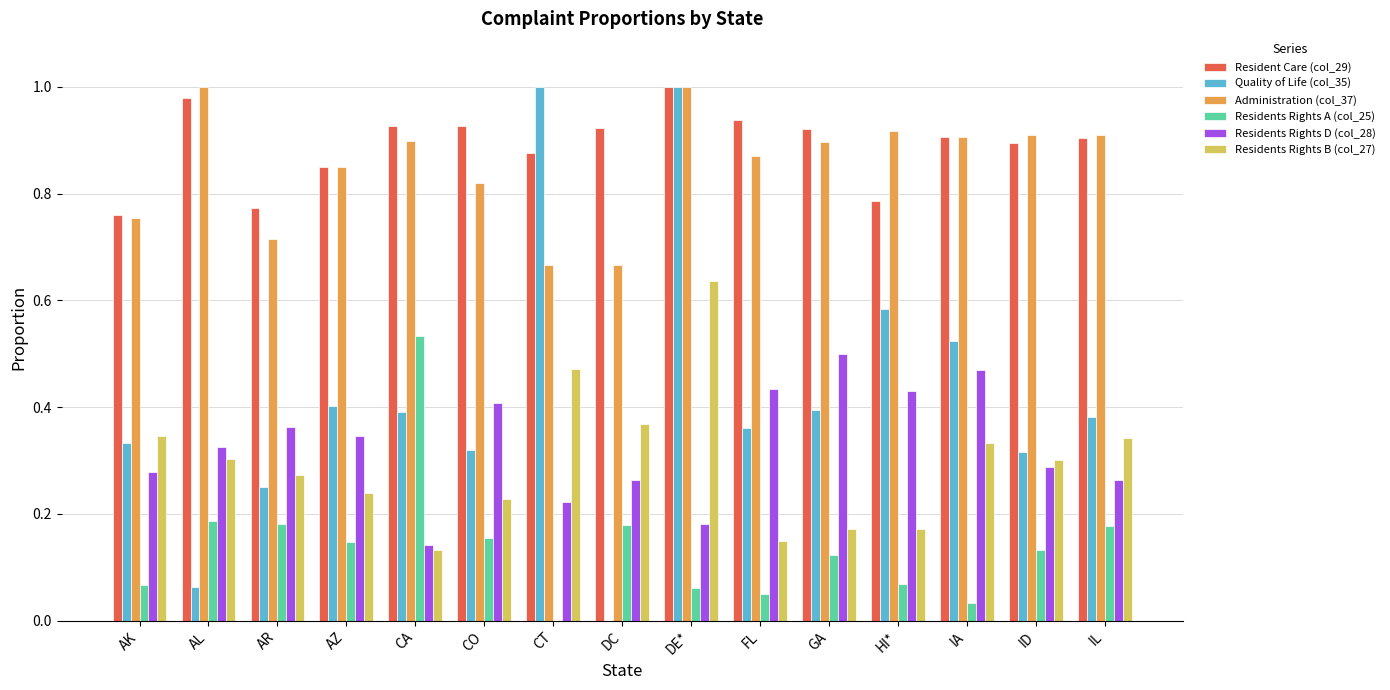

What is the sum of all Residents Rights A (col_25) values?

2.1